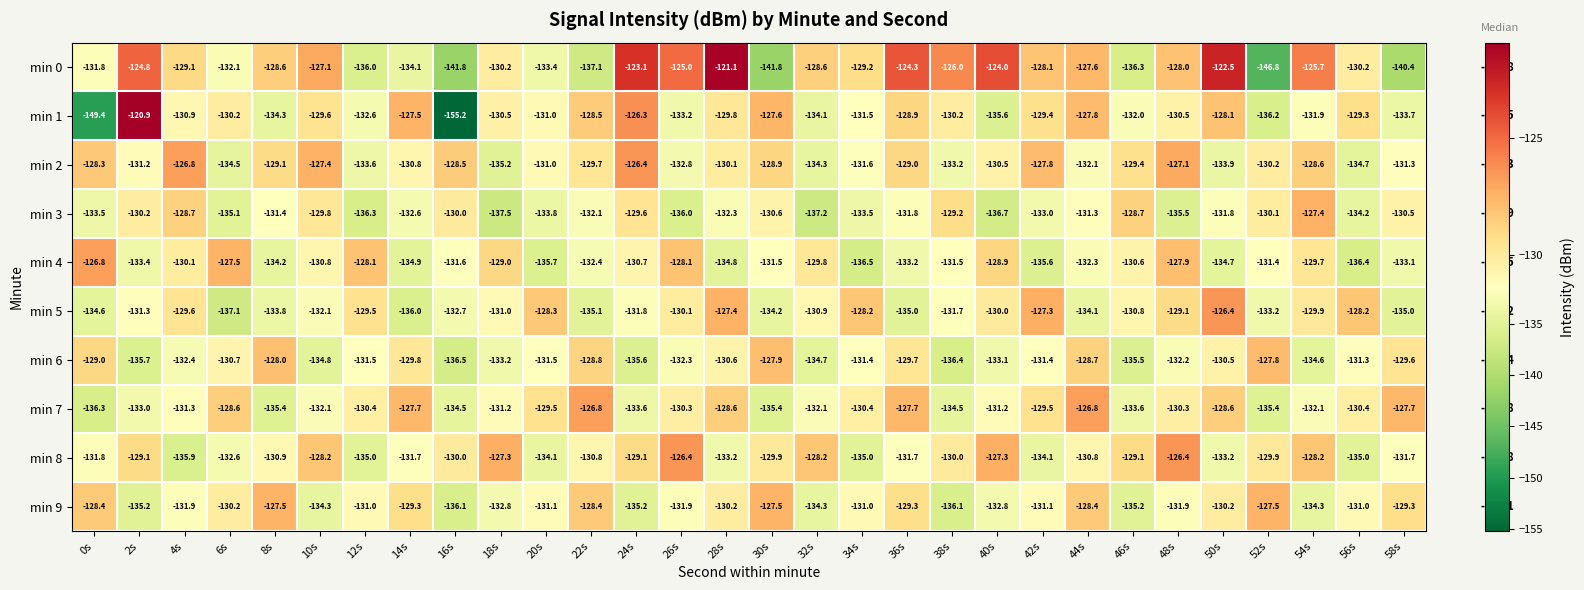

At which category does the chart reach its peak across all series?

2s